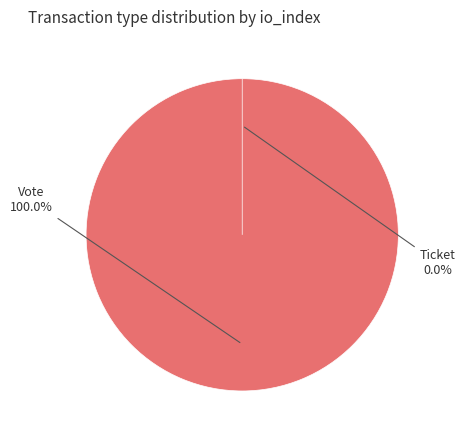

Combined, do Ticket and Vote account for over 50%?

Yes